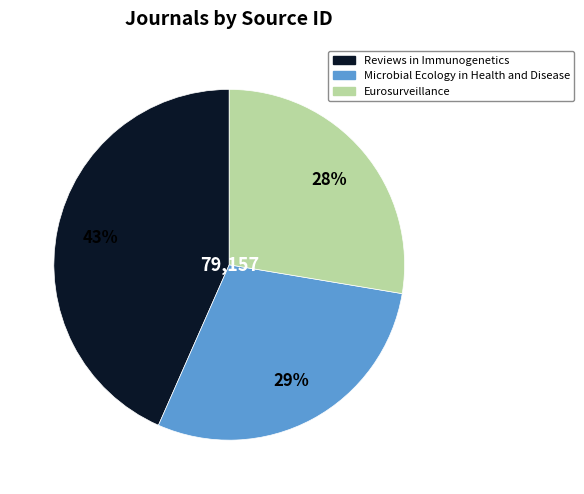

Between Eurosurveillance and Microbial Ecology in Health and Disease, which is larger?

Microbial Ecology in Health and Disease